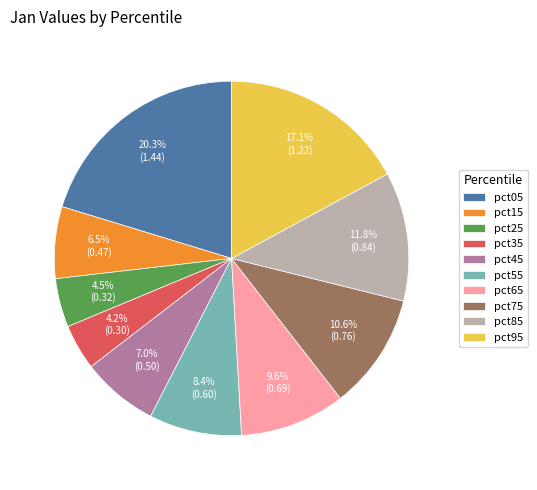

Do pct35 and pct95 together represent more than half of the pie?

No